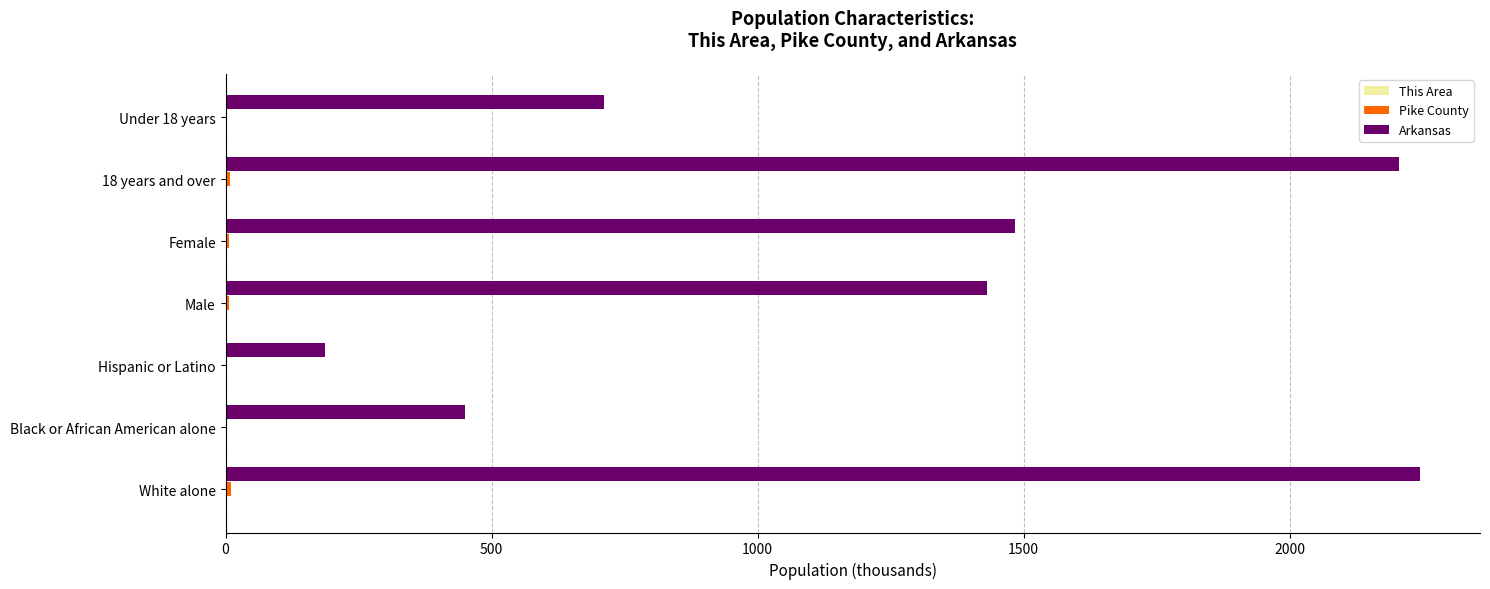

Which series has the largest range (max minus min)?

Arkansas